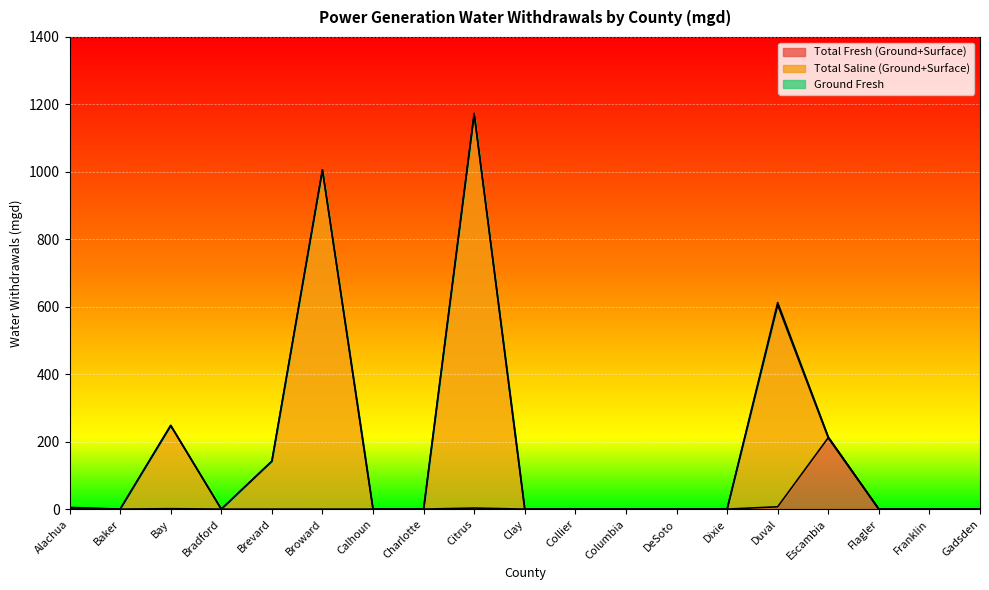

What is the difference between the Total Saline (Ground+Surface) values at Alachua and Duval?

603.1